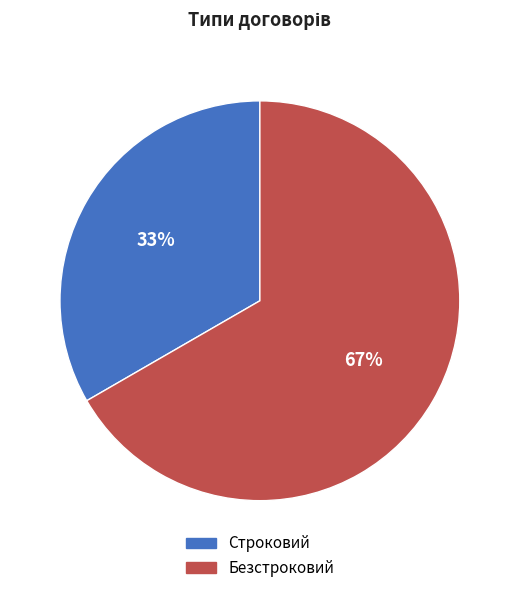

Do Строковий and Безстроковий together represent more than half of the pie?

Yes